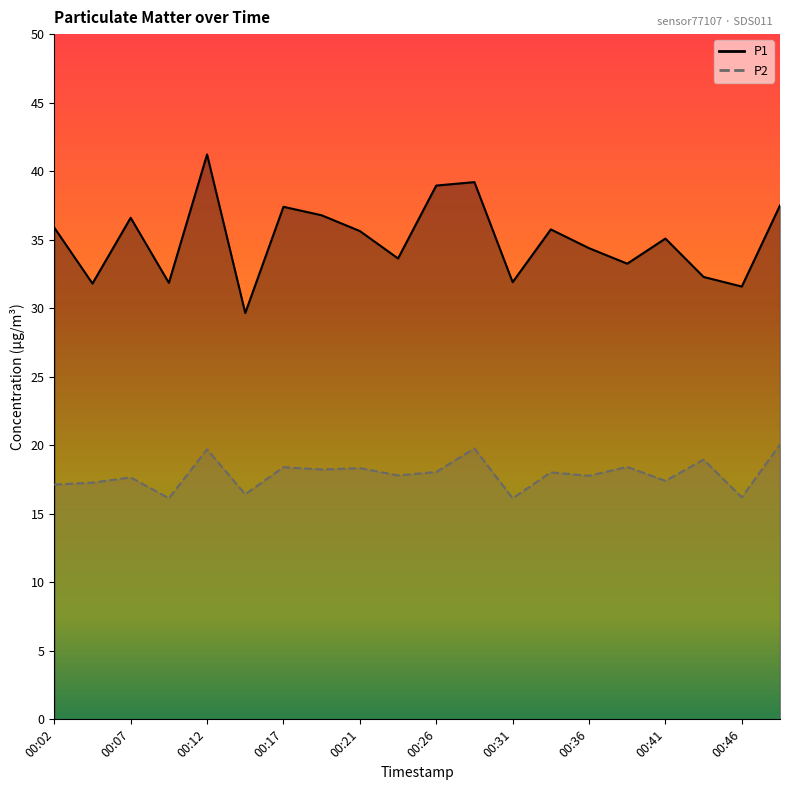

Reading left to right, transcribe all the data shown in this chart.

P1: 35.9	31.8	36.6	31.9	41.2	29.6	37.4	36.8	35.6	33.6	39.0	39.2	31.9	35.8	34.4	33.2	35.1	32.3	31.6	37.5
P2: 17.1	17.3	17.6	16.1	19.7	16.4	18.4	18.2	18.3	17.8	18.1	19.8	16.1	18.0	17.8	18.4	17.4	18.9	16.2	20.1